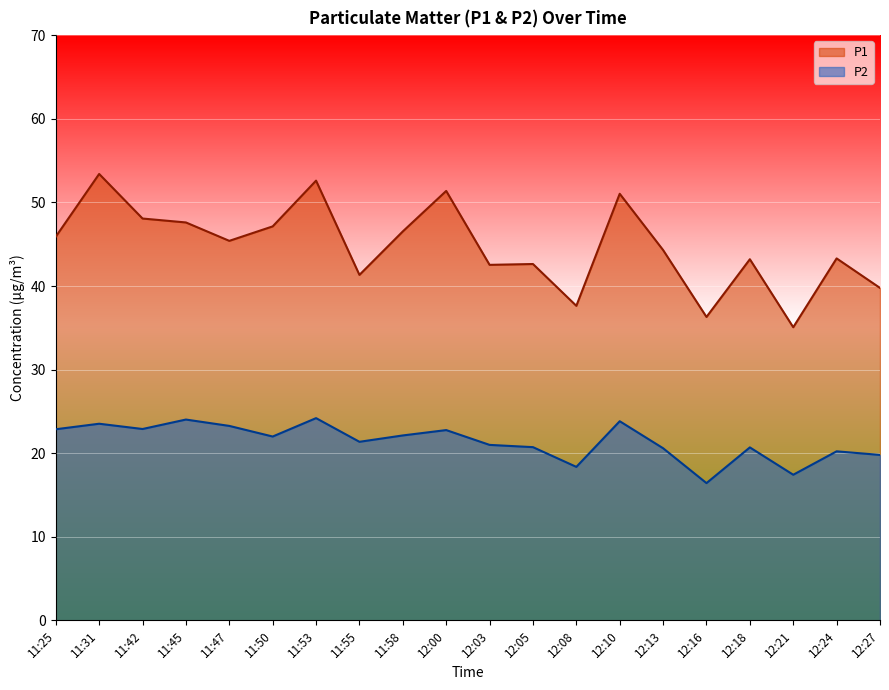

Reading right to left, transcribe all the data shown in this chart.

P1: 39.8	43.3	35.1	43.2	36.3	44.3	51.0	37.6	42.6	42.5	51.4	46.5	41.3	52.6	47.1	45.4	47.6	48.1	53.4	45.9
P2: 19.8	20.2	17.4	20.7	16.4	20.6	23.8	18.4	20.7	21.0	22.8	22.1	21.4	24.2	22.0	23.3	24.0	22.9	23.5	22.9